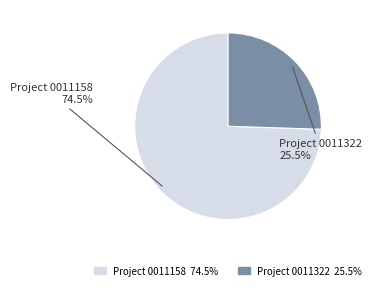

Is there a majority slice in this chart?

Yes